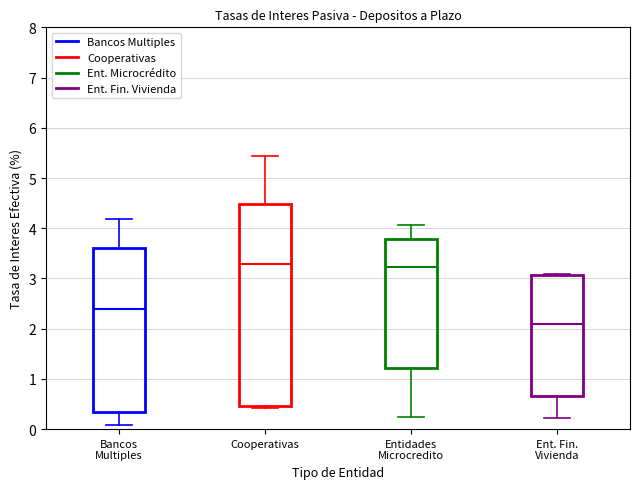

Reading left to right, read every box against the y-axis: the position of its median line, the range the box covers, and the ends of its whiskers. The values are not printed on the chart, so give them approximately, as read against the axis.

Bancos Multiples: median 2.4, box 0.3 to 3.6, whiskers 0.1 to 4.2
Cooperativas: median 3.3, box 0.5 to 4.5, whiskers 0.4 to 5.4
Entidades Microcredito: median 3.2, box 1.2 to 3.8, whiskers 0.2 to 4.1
Ent. Fin. Vivienda: median 2.1, box 0.7 to 3.1, whiskers 0.2 to 3.1